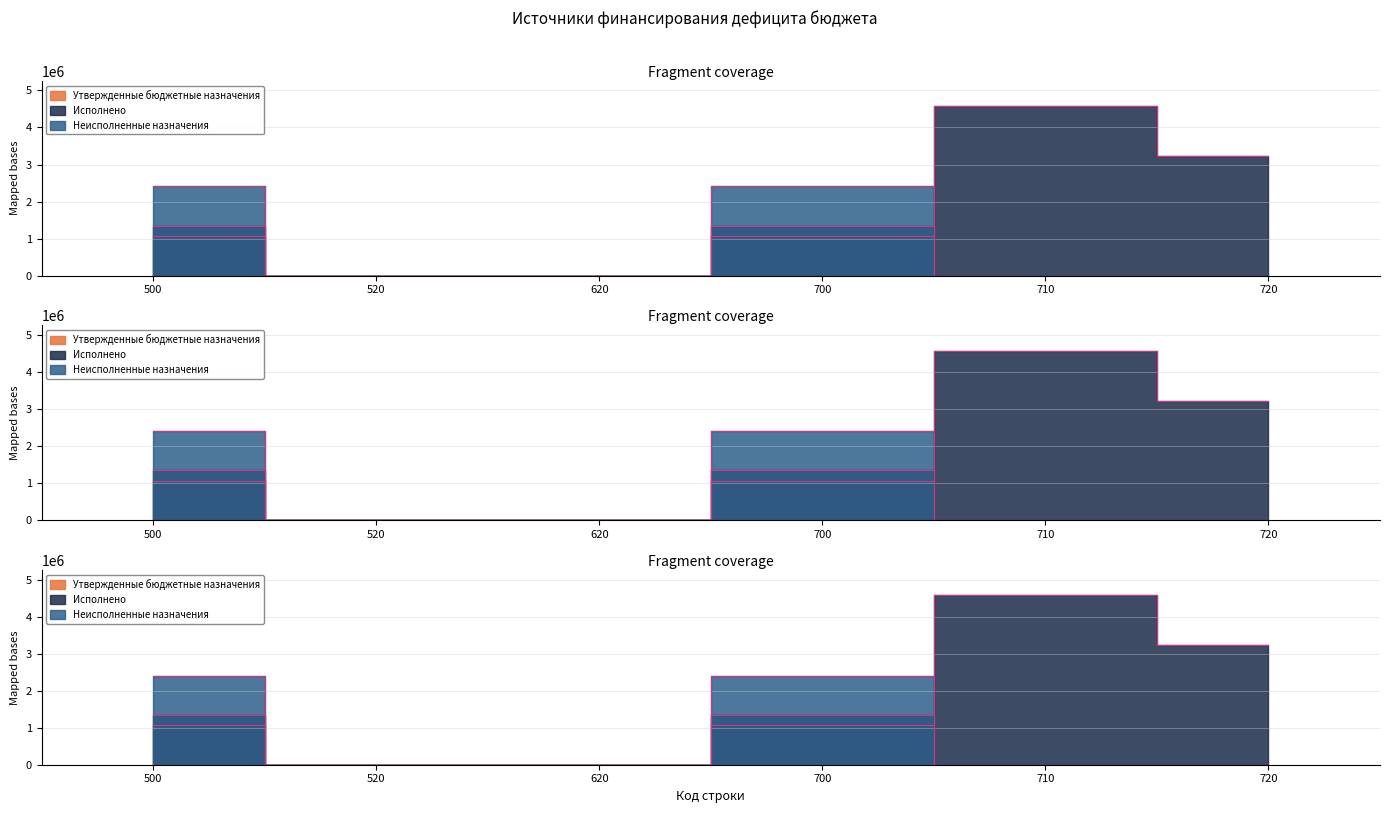

Which series has the widest spread of values?

Неисполненные назначения